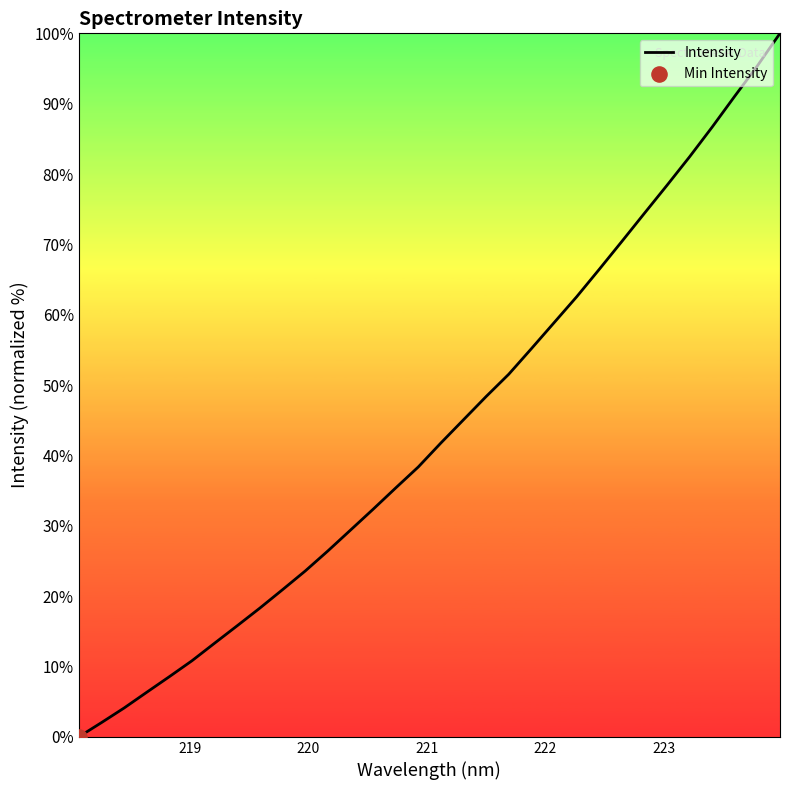

What is the difference between the maximum and minimum values?

100.0